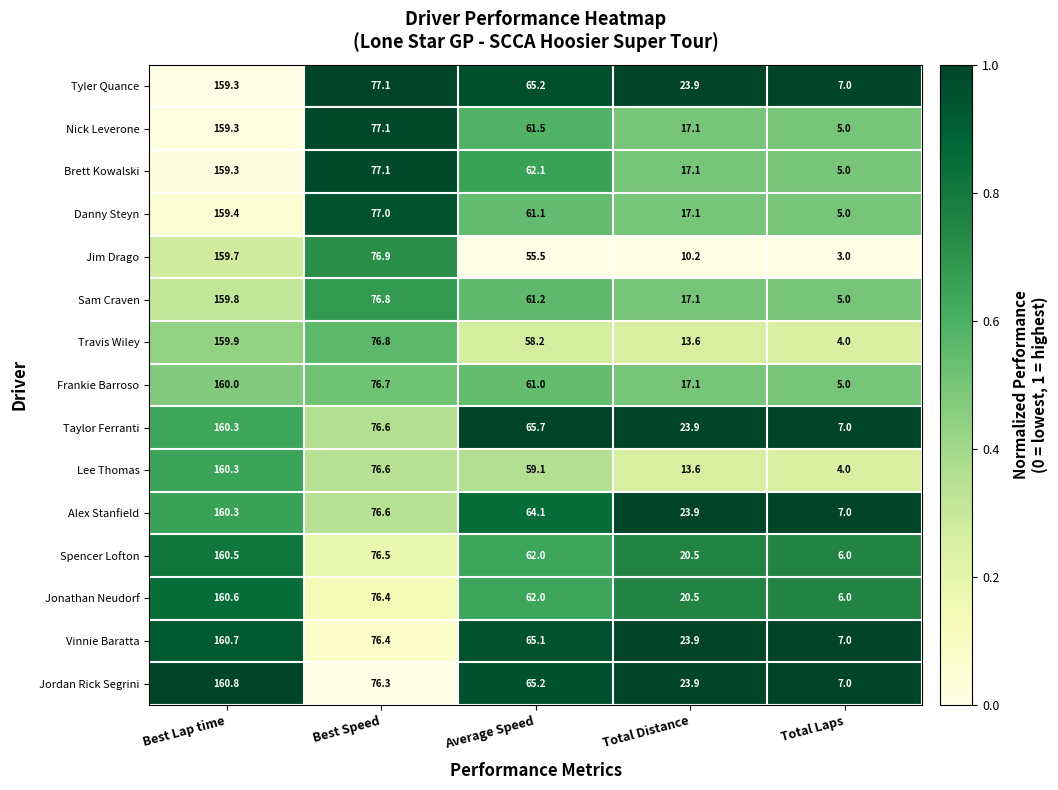

What is the difference between the highest and lowest values at Best Lap time?

1.5